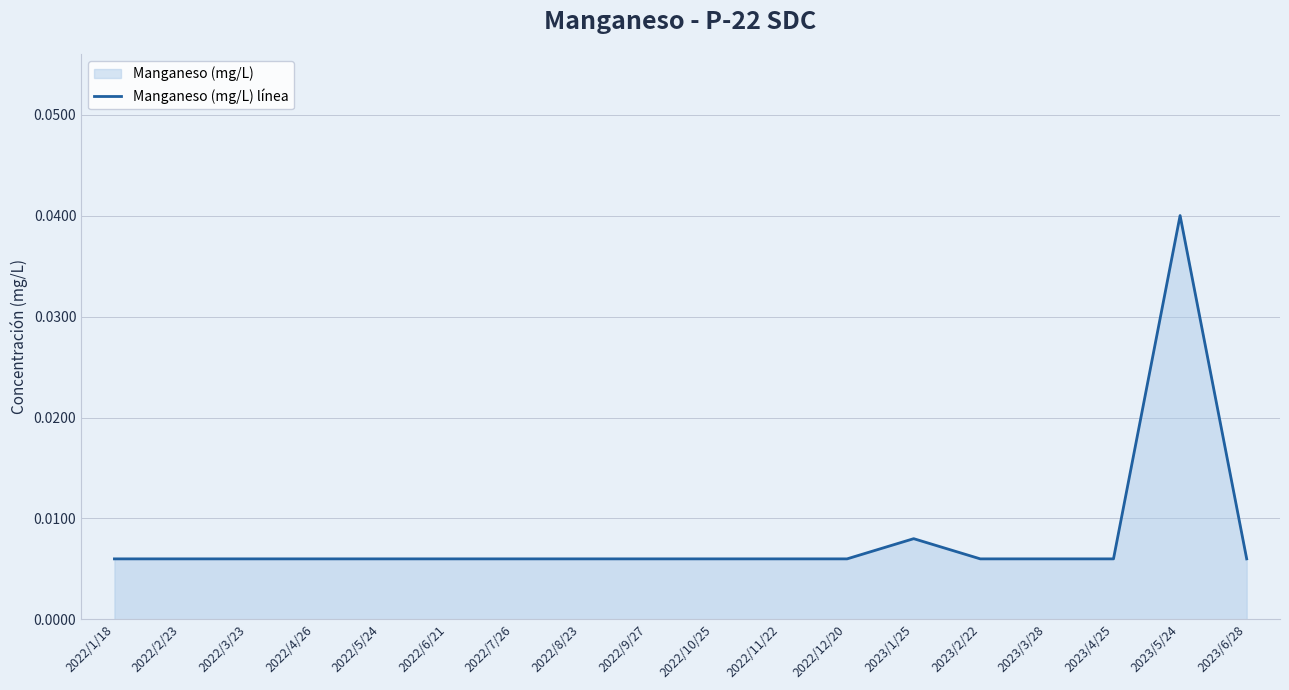

At which category does the chart reach its peak across all series?

2023/5/24